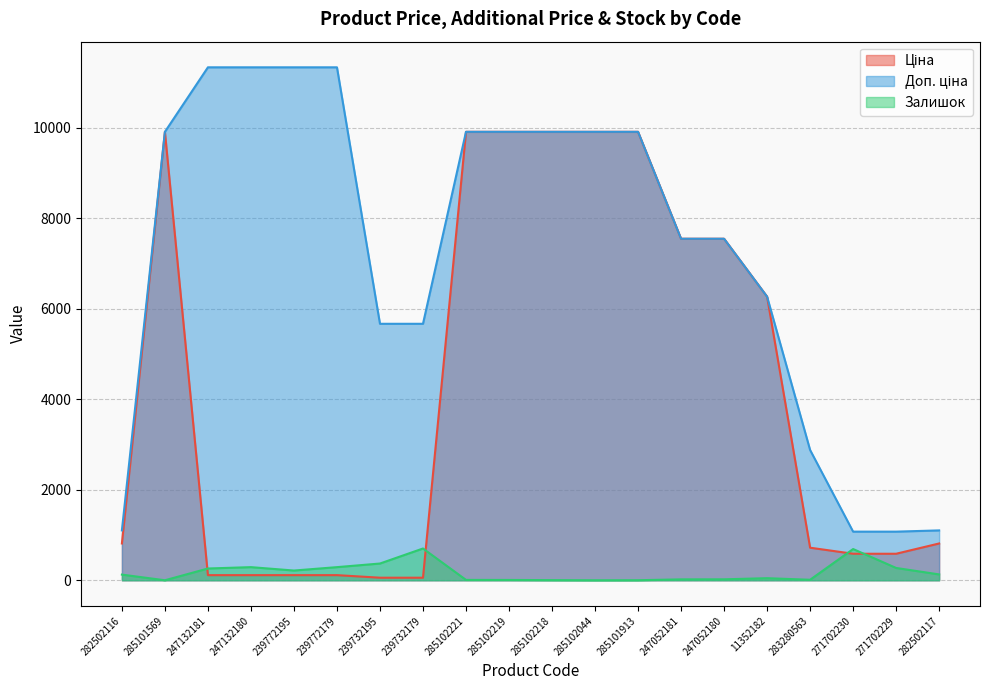

Is the value of Залишок at 285102044 greater than the value of Доп. ціна at 247052180?

No